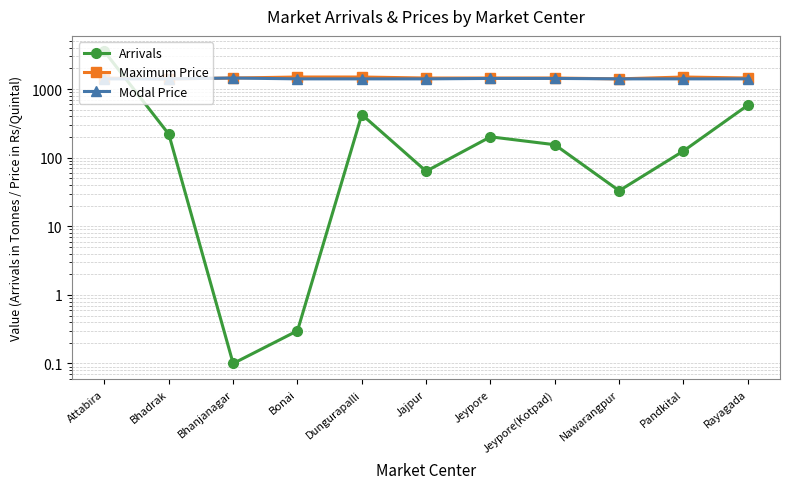

What are all the series names shown in the legend?

Arrivals, Maximum Price, Modal Price